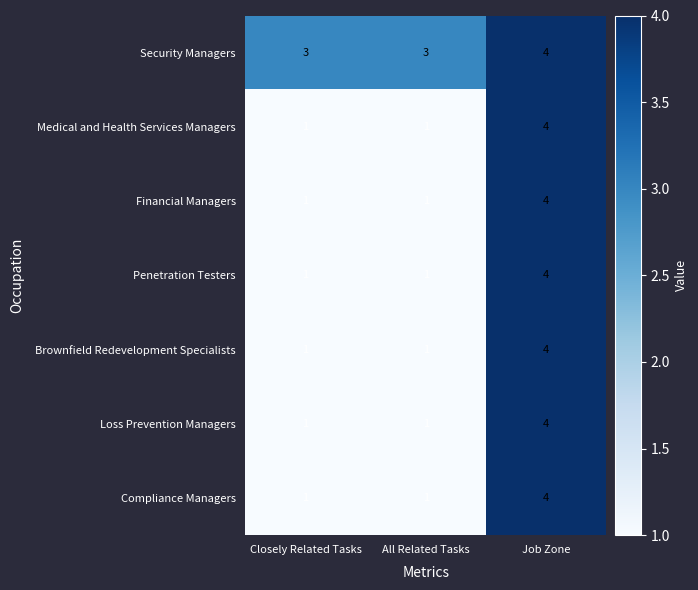

The value of Financial Managers at Closely Related Tasks is 1. True or false?

True